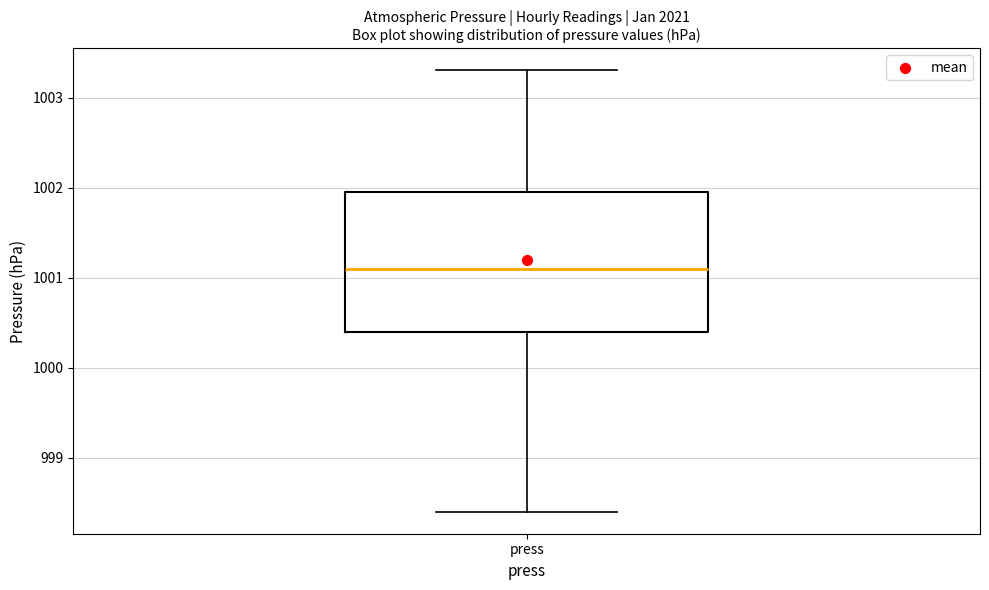

Transcribe this box plot: give where the median line is, the range the box spans, and where the two whiskers end, as read against the y-axis. The values are not printed on the chart, so give them approximately, as read against the axis.

median 1001.1, box 1000.4 to 1002.0, whiskers 998.4 to 1003.3